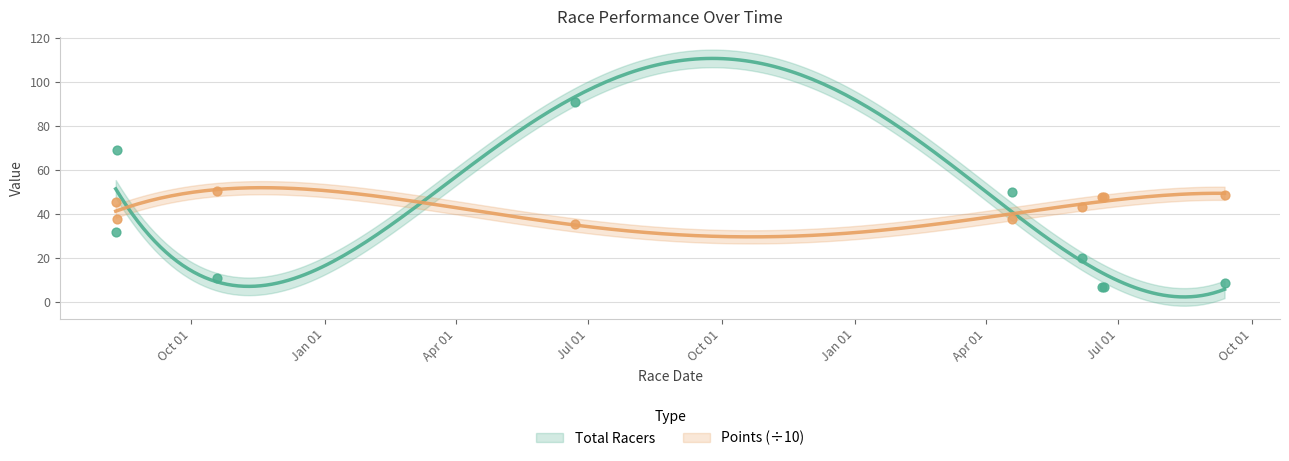

Which series reaches the maximum Y coordinate?

Total Racers